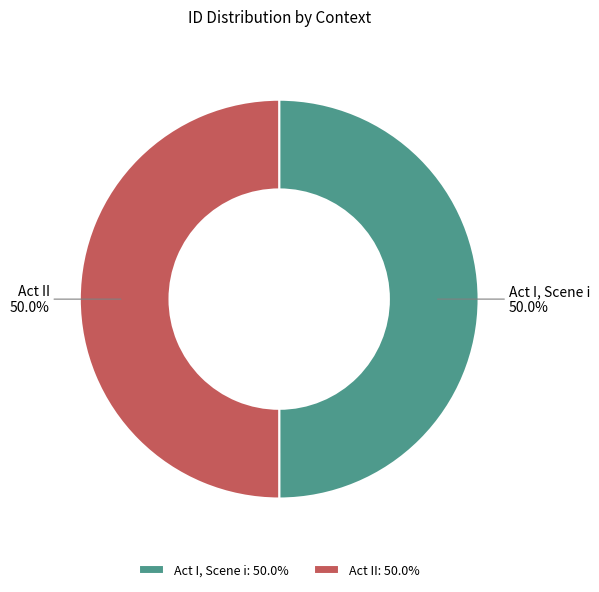

True or false: Act II accounts for 50% of the total.

True